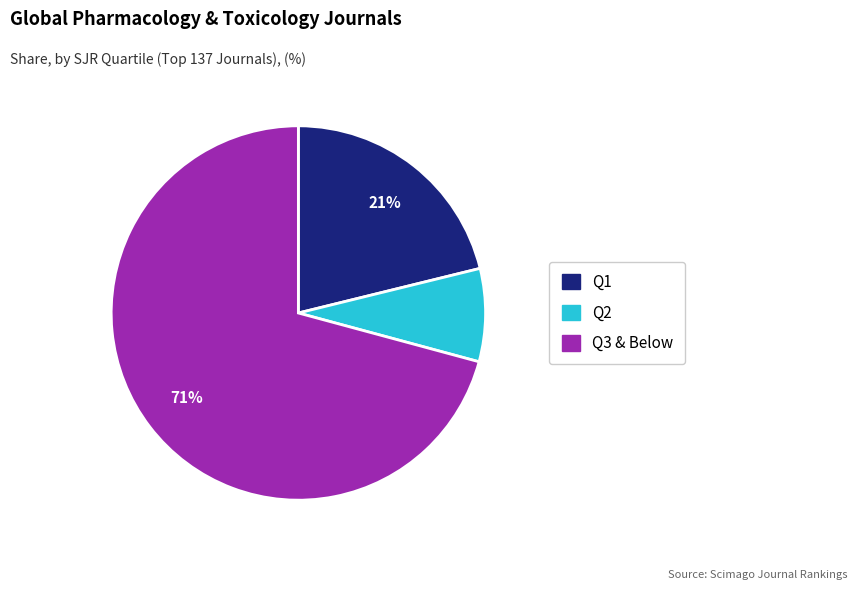

To the nearest percent, what is the difference between the largest and smallest slice percentages?

63%